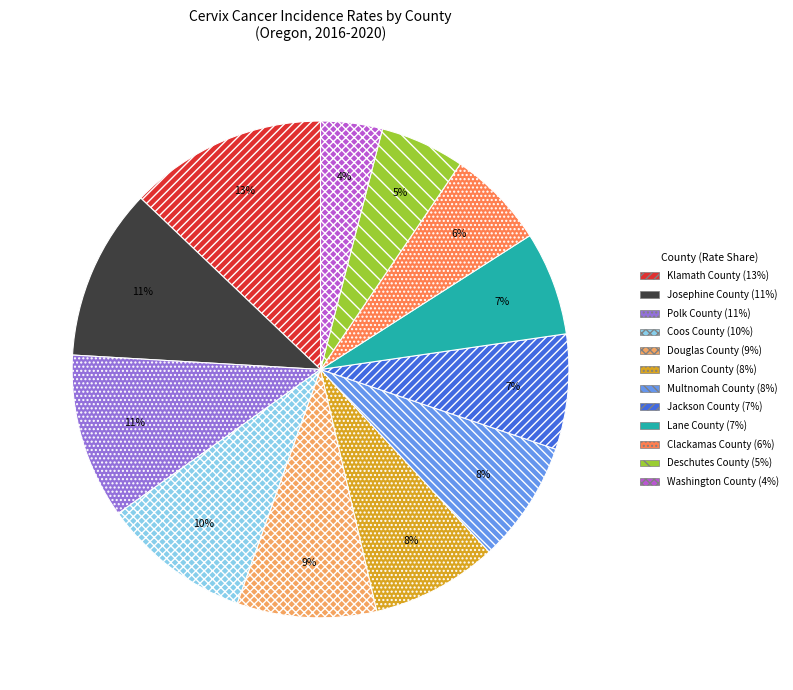

Does Clackamas County account for over 50% of the chart?

No